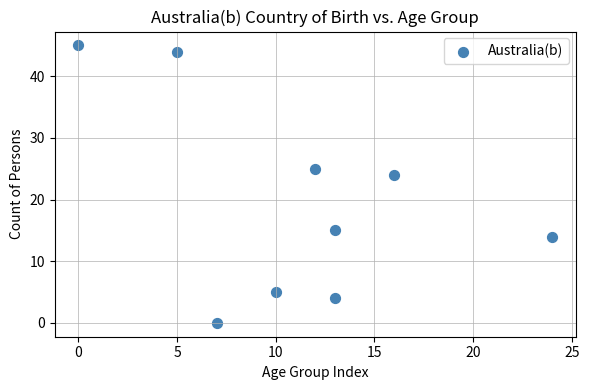

What Y value in the scatter plot is closest to 22?

24